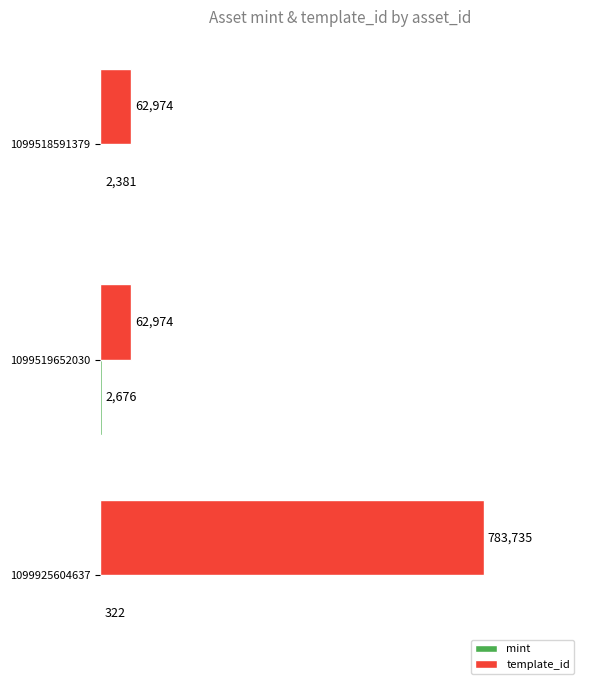

Between 1099519652030 and 1099925604637, which series saw the biggest shift?

template_id